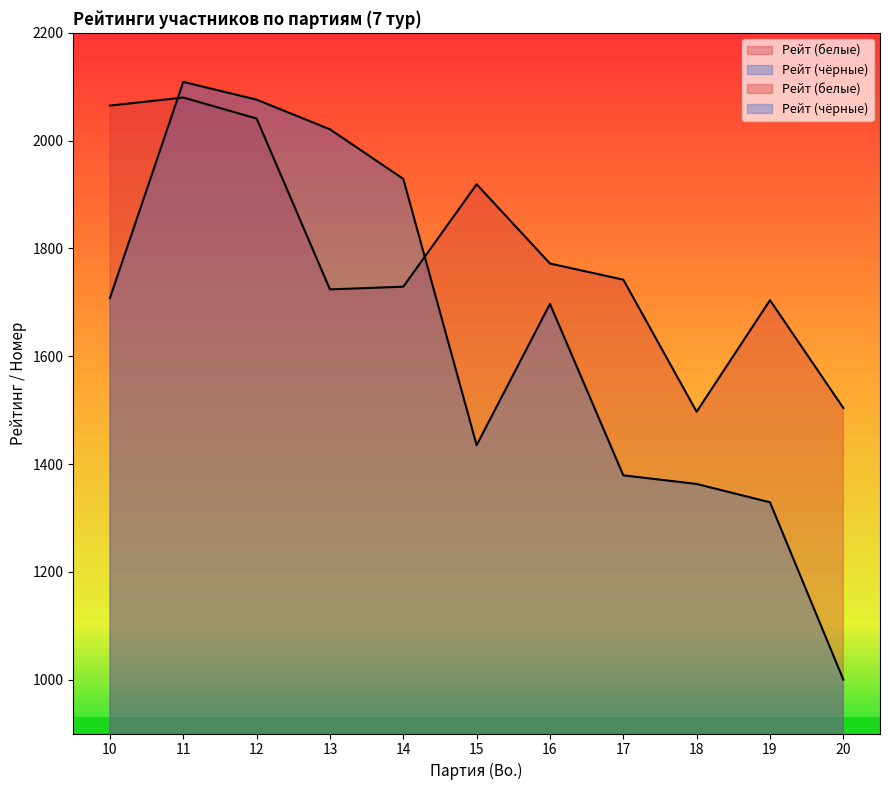

What is the value of the Рейт (чёрные) point at the 2nd from the left?

2109